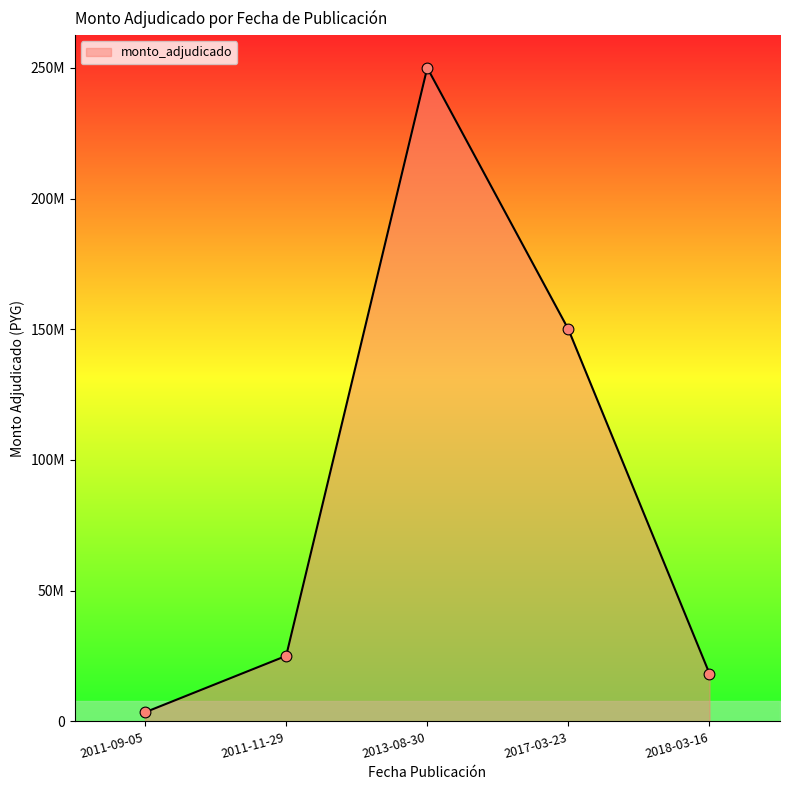

What is the change in value from 2013-08-30 to 2018-03-16?

-231690000